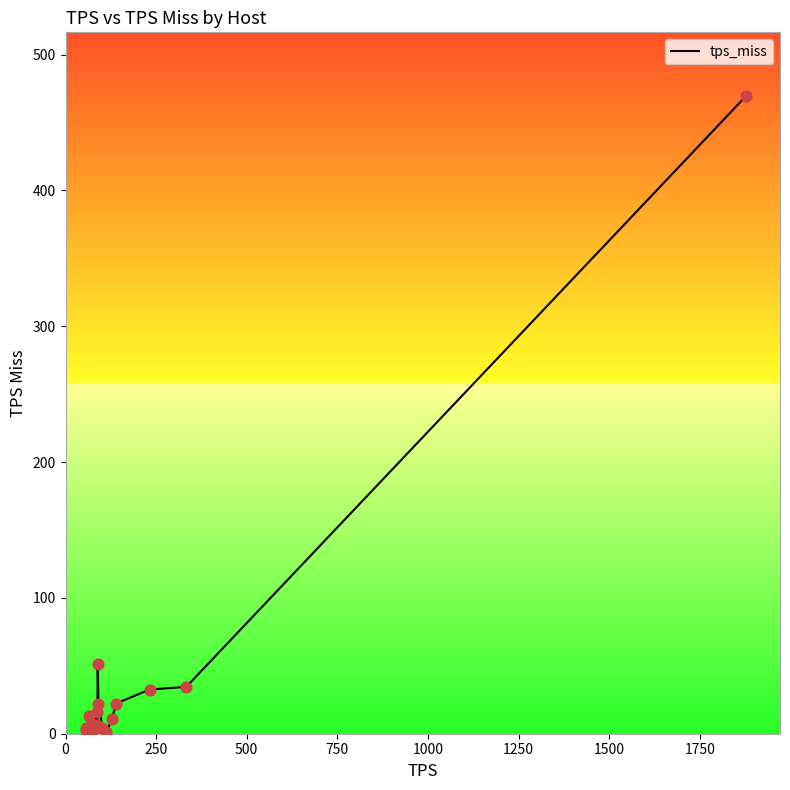

What is the difference between the maximum and minimum values?

469.2